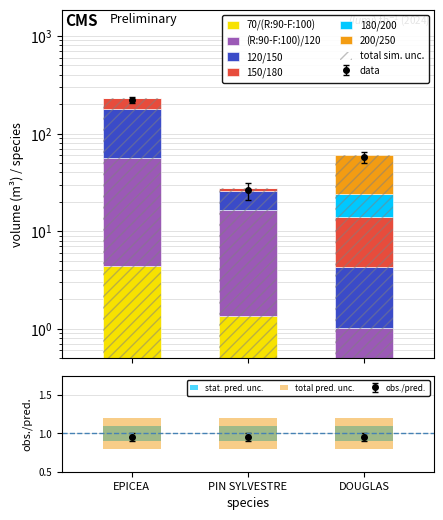

What is the spread (max minus min) of values at DOUGLAS?

36.1